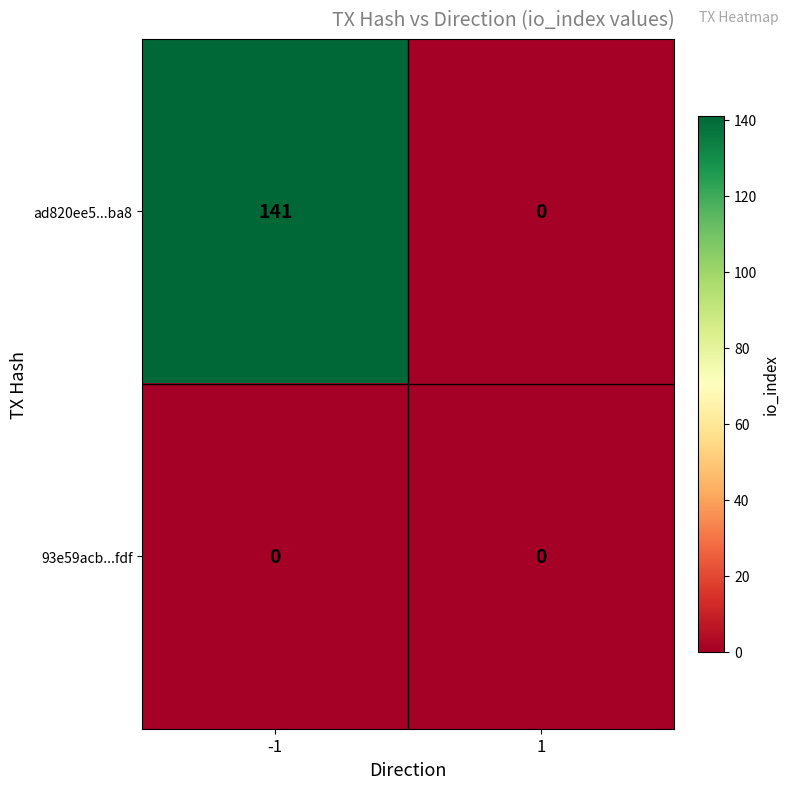

Between -1 and 1, which series saw the biggest shift?

ad820ee5...ba8